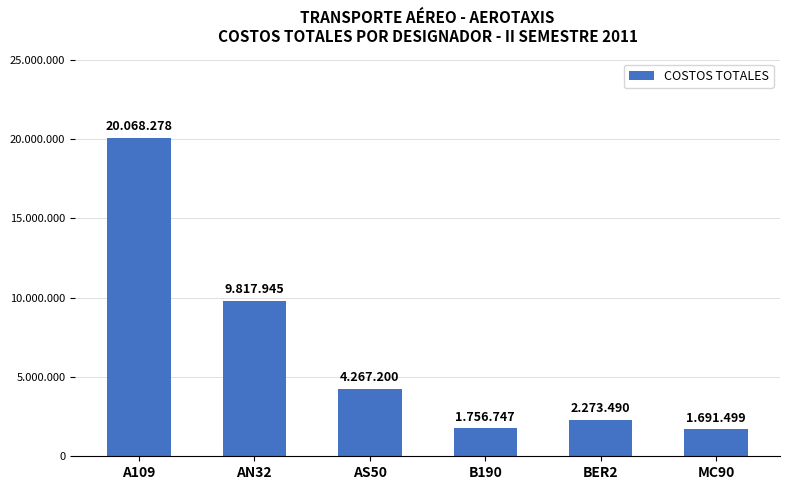

Rank the categories by value from lowest to highest.

MC90, B190, BER2, AS50, AN32, A109